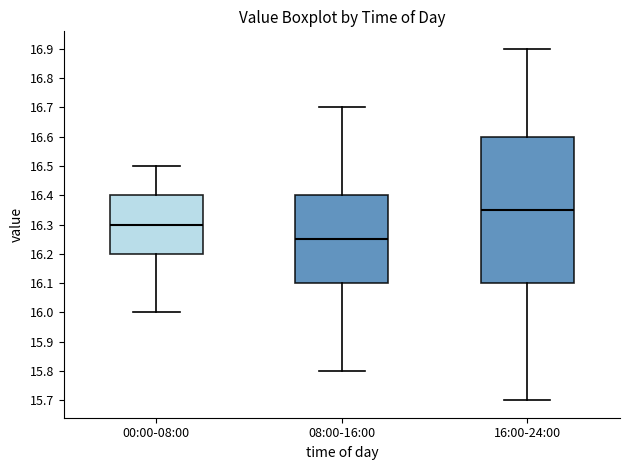

Which box has the highest median line?

16:00-24:00